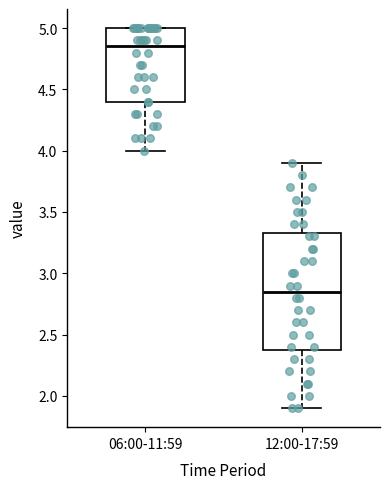

Where does the median line of the box for 12:00-17:59 sit on the y-axis? The values are not printed on the chart, so give them approximately, as read against the axis.

2.85